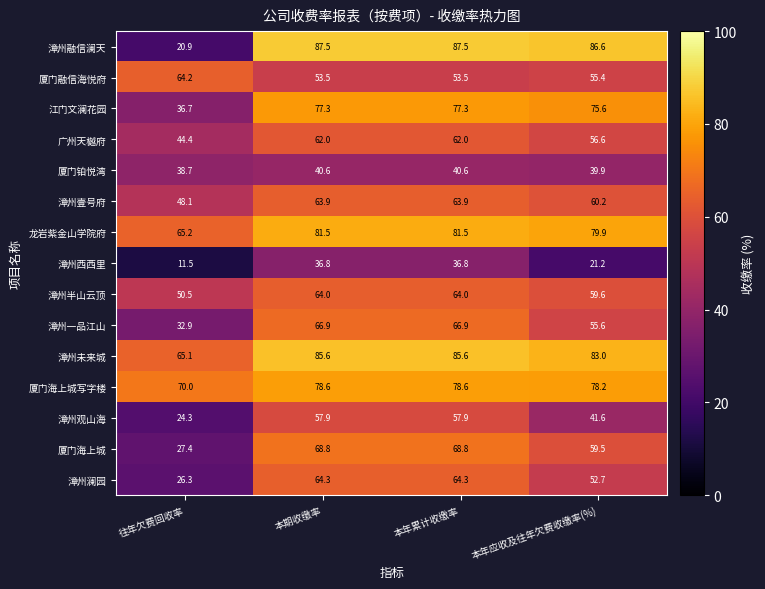

What is the sum of the 漳州融信澜天 values at 本年累计收缴率 and 本年应收及往年欠费收缴率(%)?

174.1